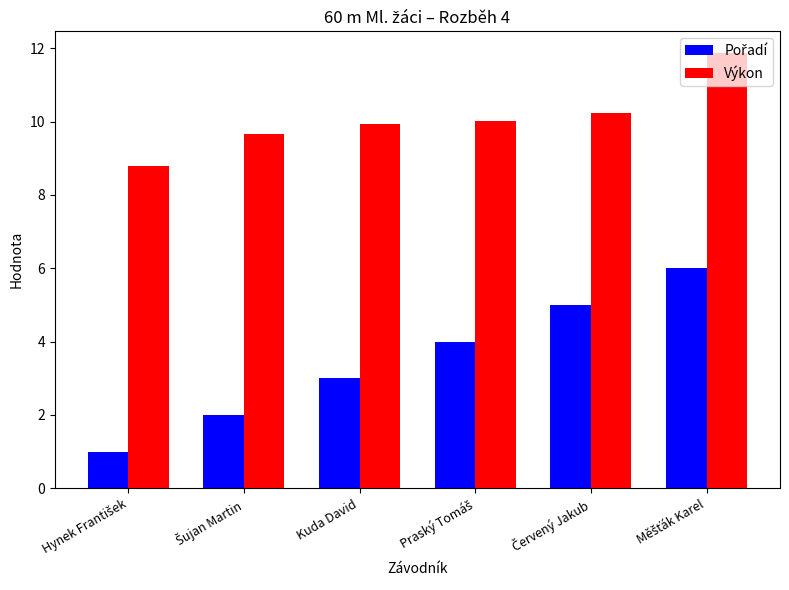

What is the difference between the second highest and second lowest values in the Výkon series?

0.6